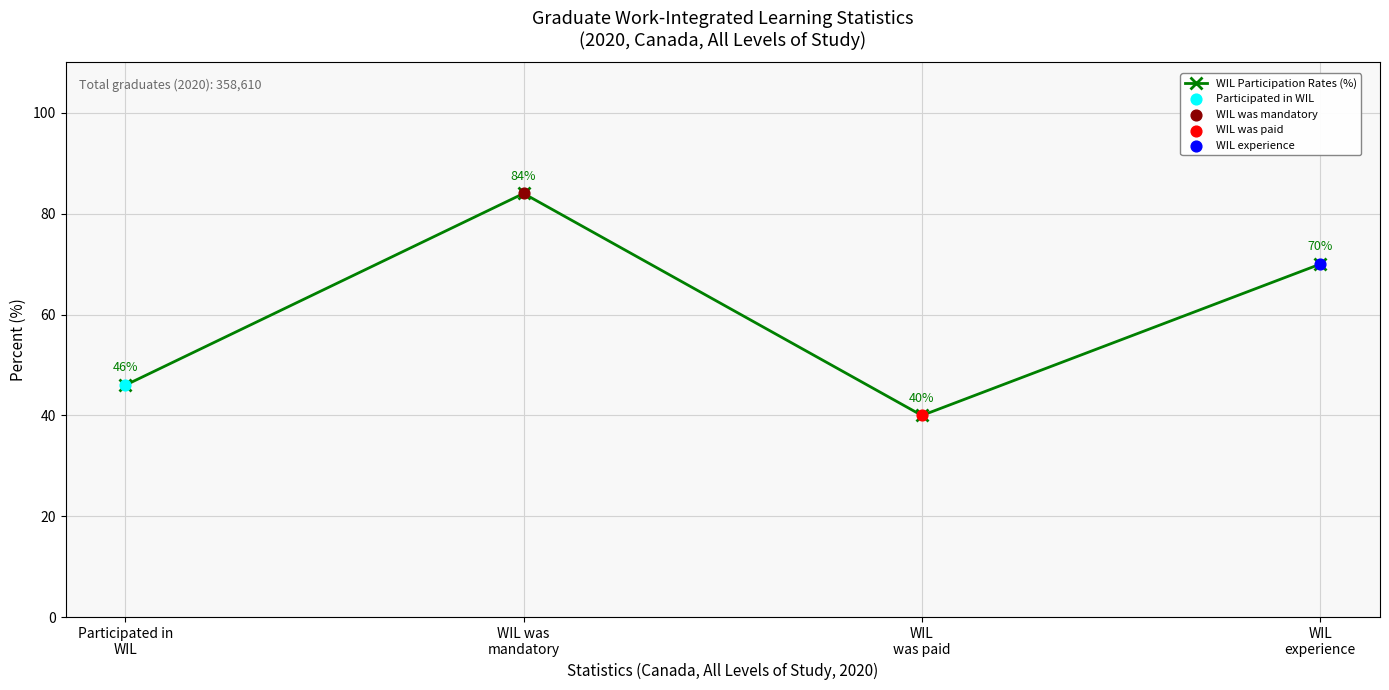

What is the change in value from WIL was
mandatory to WIL
was paid?

-44